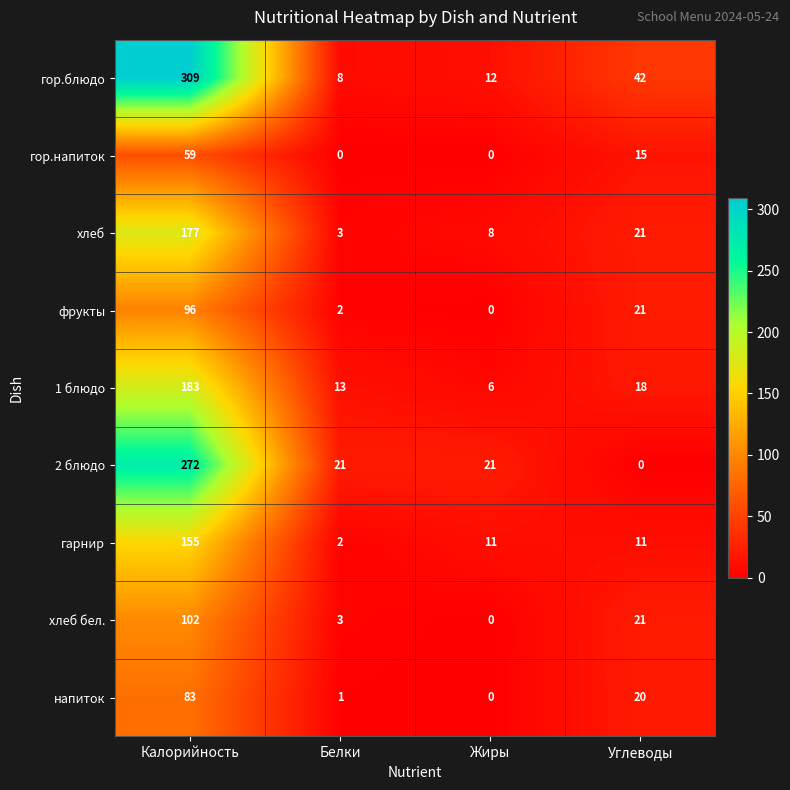

Read the напиток value at Углеводы, to the nearest 5.

20